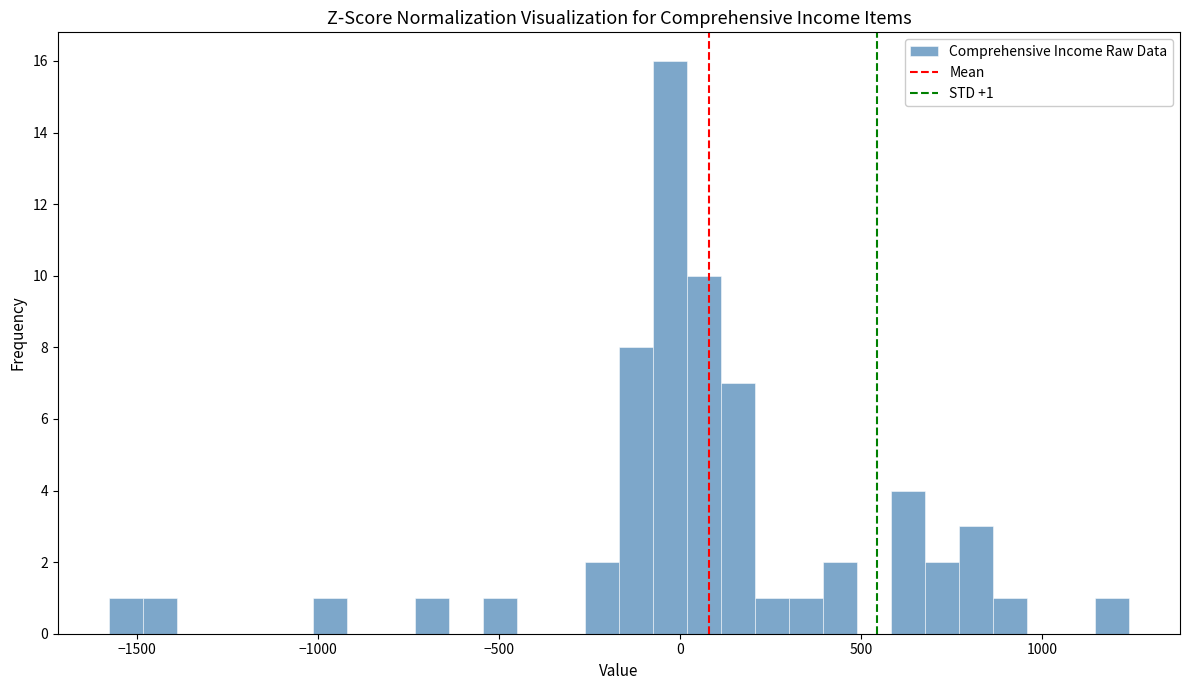

Read against the x-axis, roughly where is the centre of the tallest bar?

-50